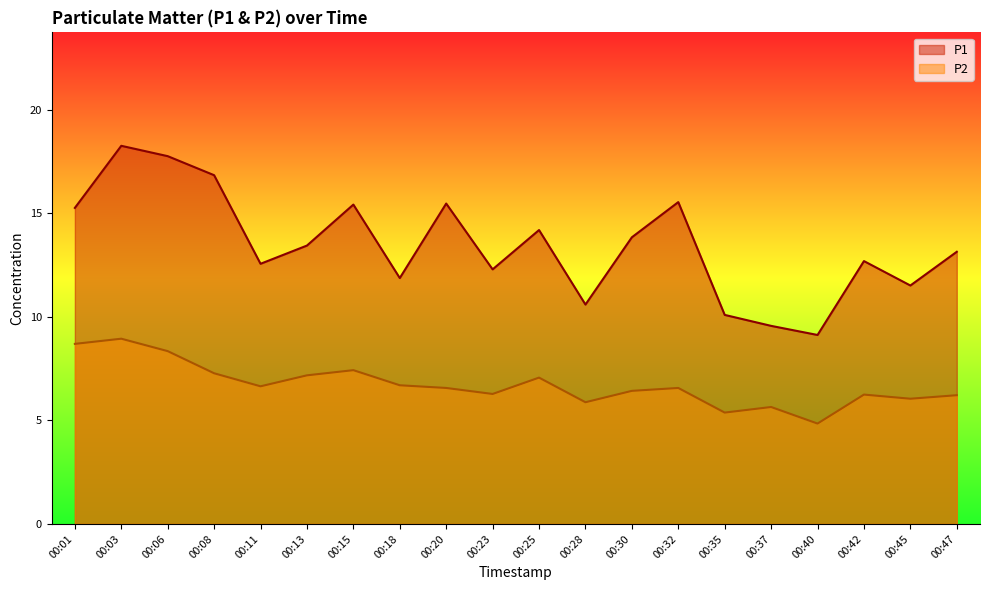

What is the value of the P2 point at the 14th from the left?

6.6